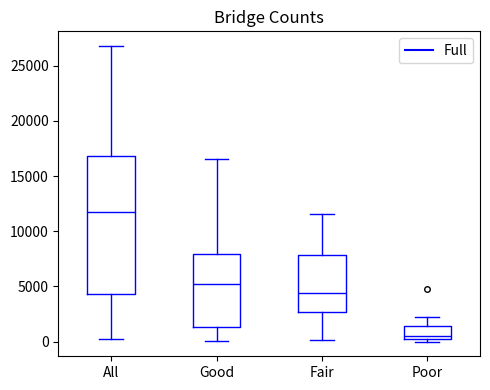

Which box has the lowest median line?

Poor